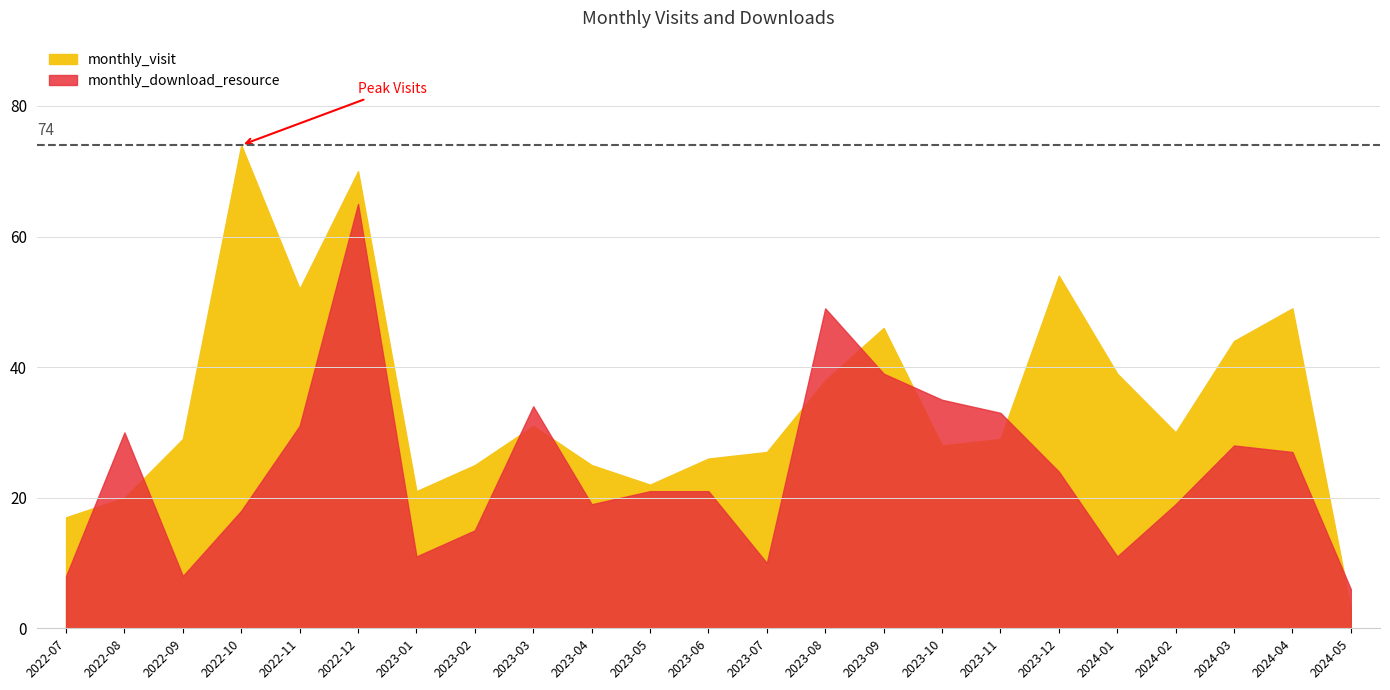

What is the sum of all monthly_visit values?

799